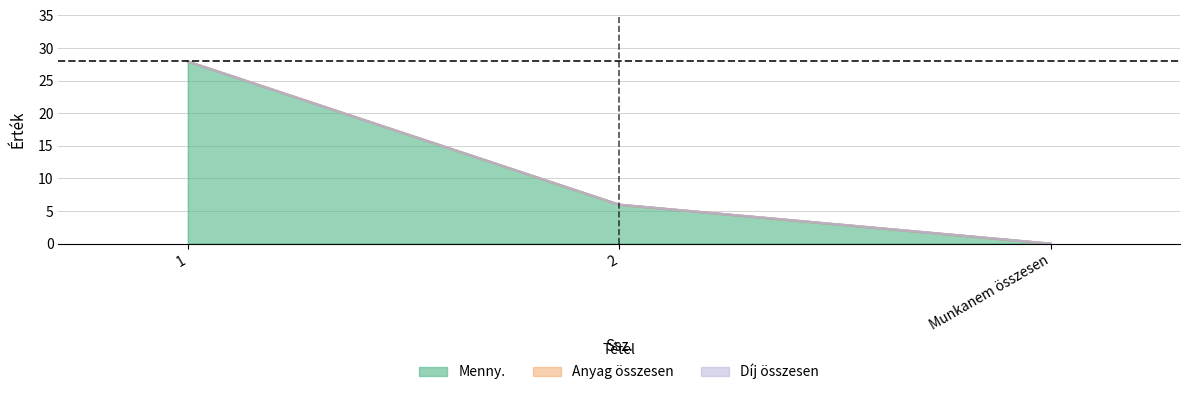

Which series changed the most between 2 and Munkanem összesen?

Menny.